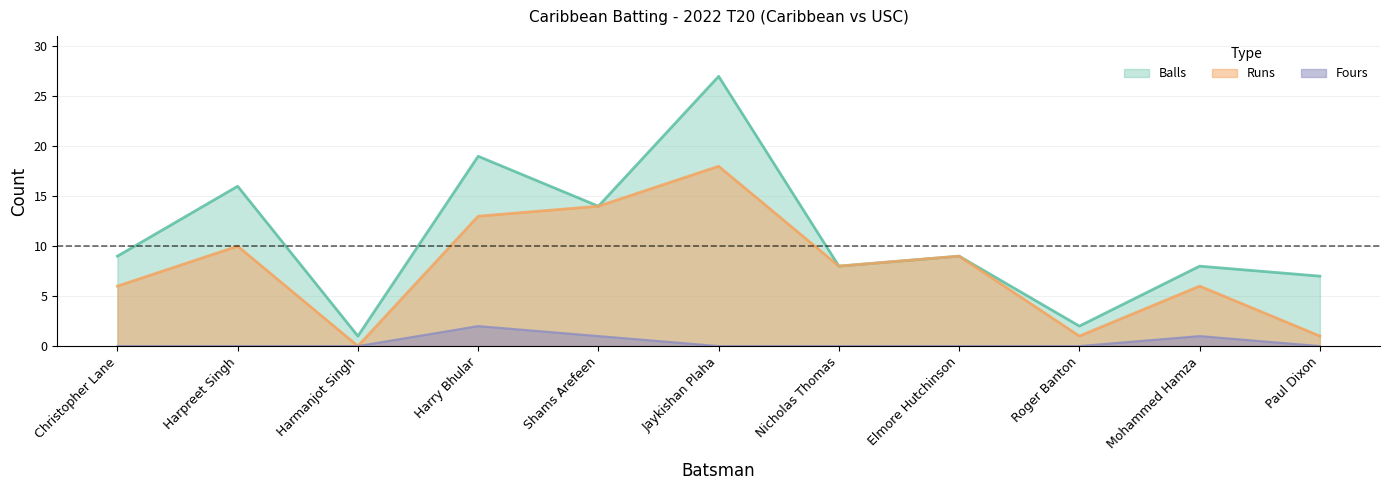

Reading left to right, list all the values displayed in this chart.

Runs: Christopher Lane=6	Harpreet Singh=10	Harmanjot Singh=0	Harry Bhular=13	Shams Arefeen=14	Jaykishan Plaha=18	Nicholas Thomas=8	Elmore Hutchinson=9	Roger Banton=1	Mohammed Hamza=6	Paul Dixon=1
Balls: Christopher Lane=9	Harpreet Singh=16	Harmanjot Singh=1	Harry Bhular=19	Shams Arefeen=14	Jaykishan Plaha=27	Nicholas Thomas=8	Elmore Hutchinson=9	Roger Banton=2	Mohammed Hamza=8	Paul Dixon=7
Fours: Christopher Lane=0	Harpreet Singh=0	Harmanjot Singh=0	Harry Bhular=2	Shams Arefeen=1	Jaykishan Plaha=0	Nicholas Thomas=0	Elmore Hutchinson=0	Roger Banton=0	Mohammed Hamza=1	Paul Dixon=0